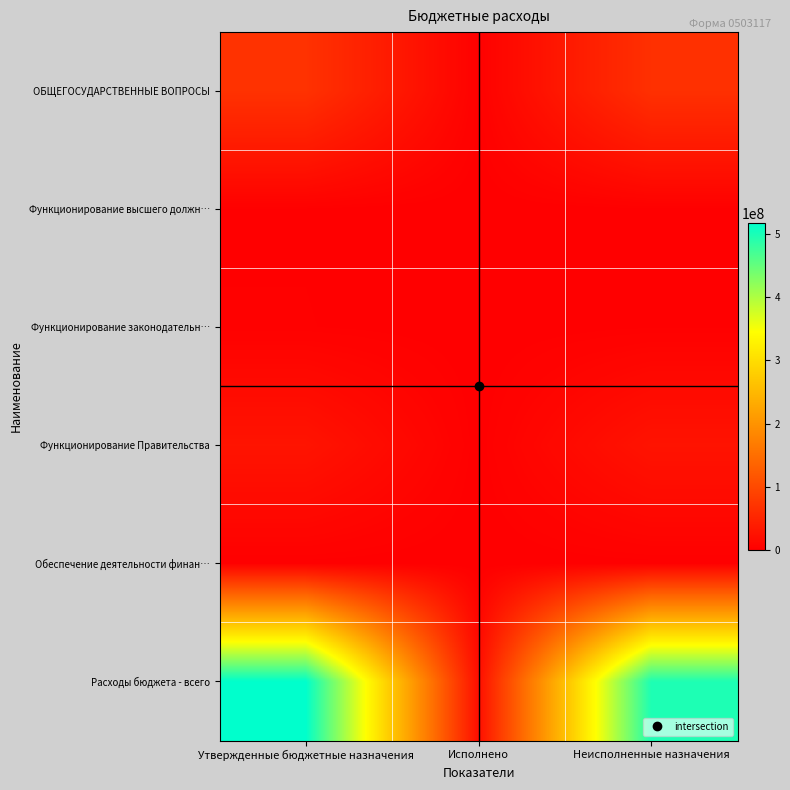

Which has a higher value, Утвержденные бюджетные назначения or Неисполненные назначения?

Утвержденные бюджетные назначения